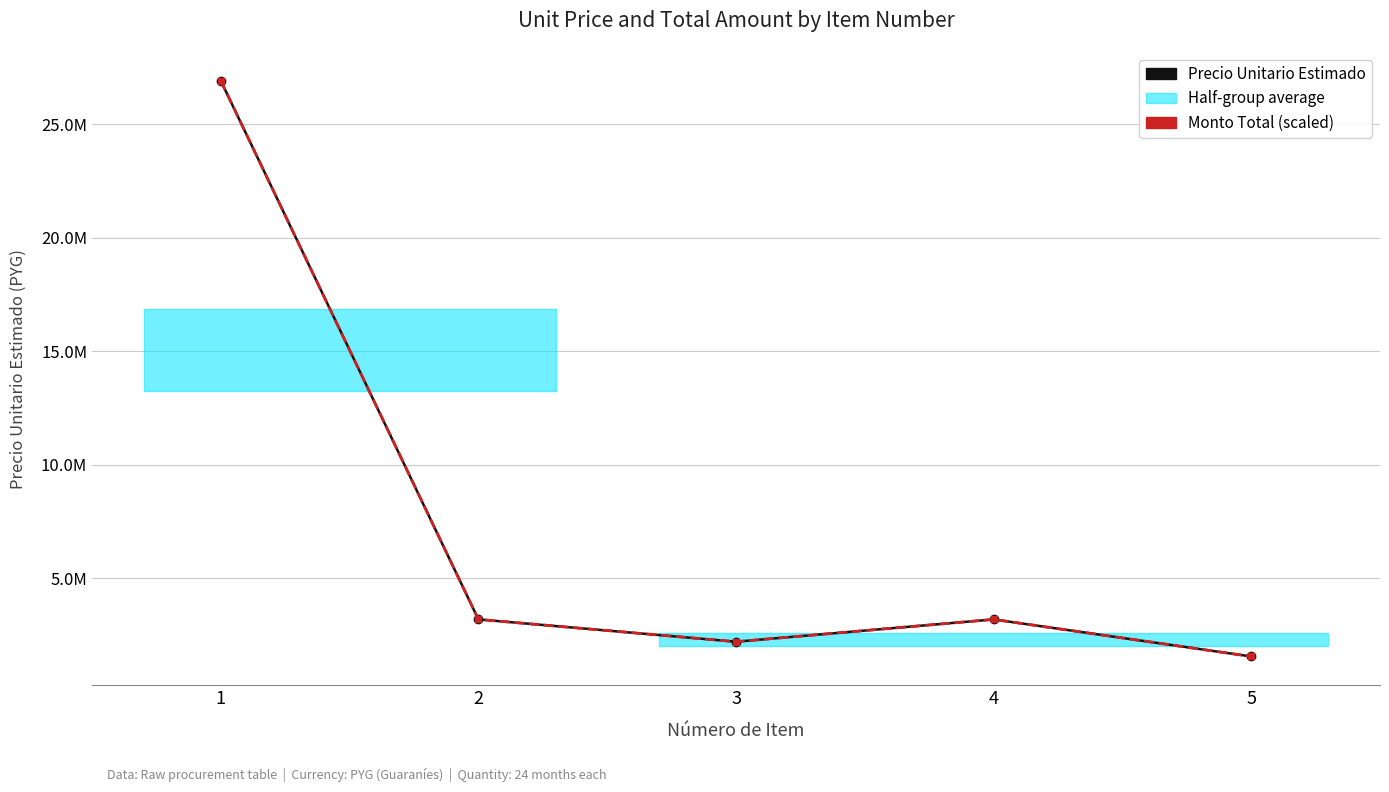

What is the total value across all series at 4?

6375062